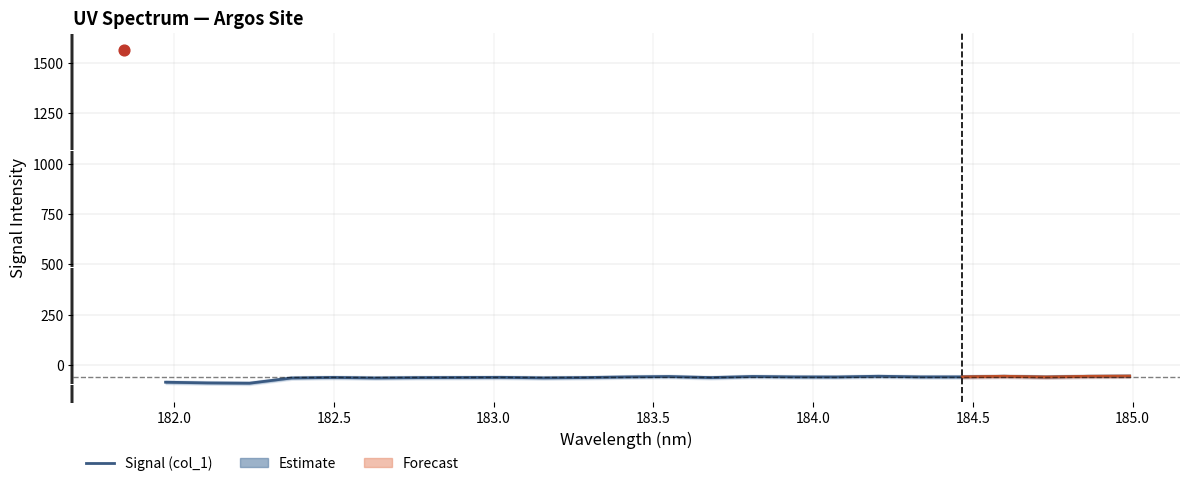

At how many categories does at least one series exceed 688?

1